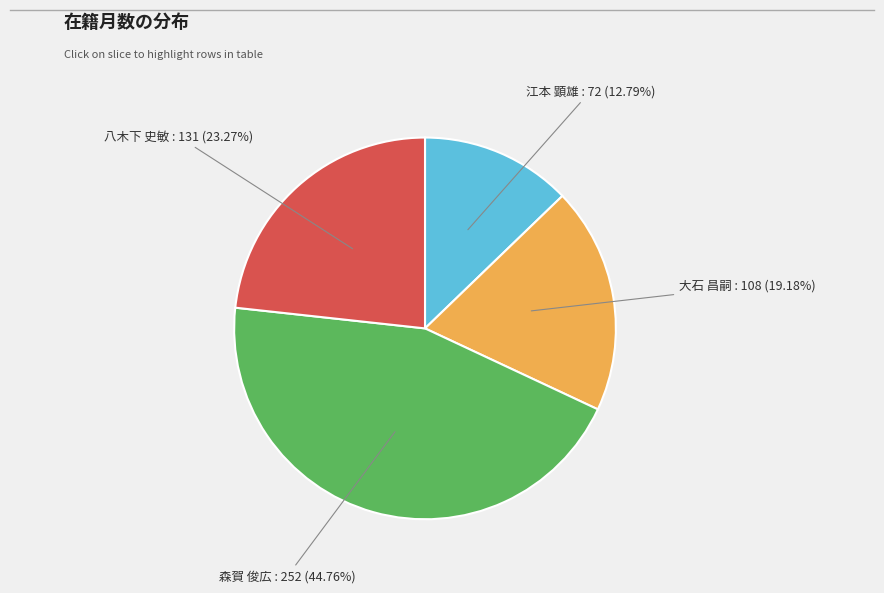

Do 大石 昌嗣 and 森賀 俊広 together represent more than half of the pie?

Yes